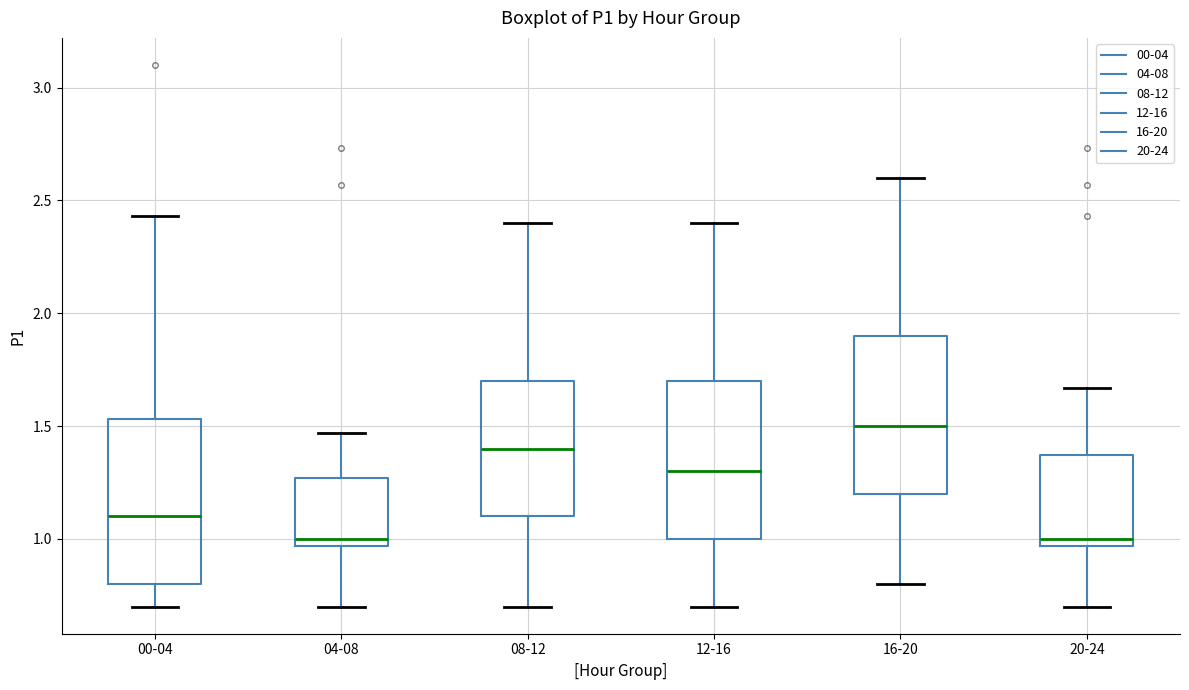

Where does the lower whisker of the box for 12-16 end on the y-axis? The values are not printed on the chart, so give them approximately, as read against the axis.

0.70